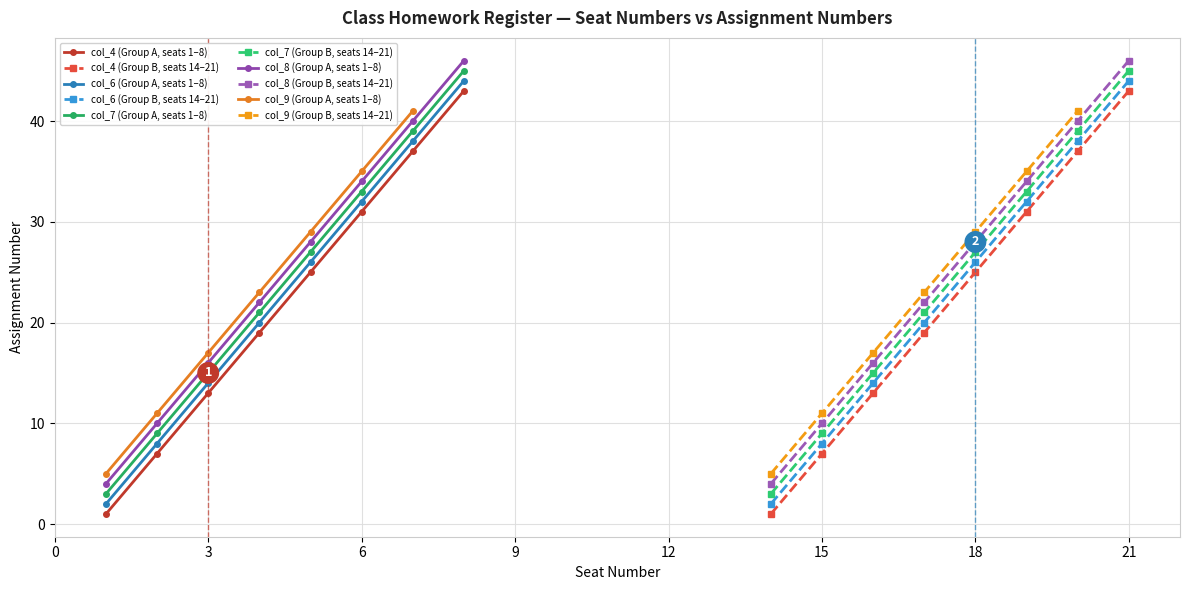

The value of col_6 (Group A, seats 1–8) at 6 is 21. True or false?

False